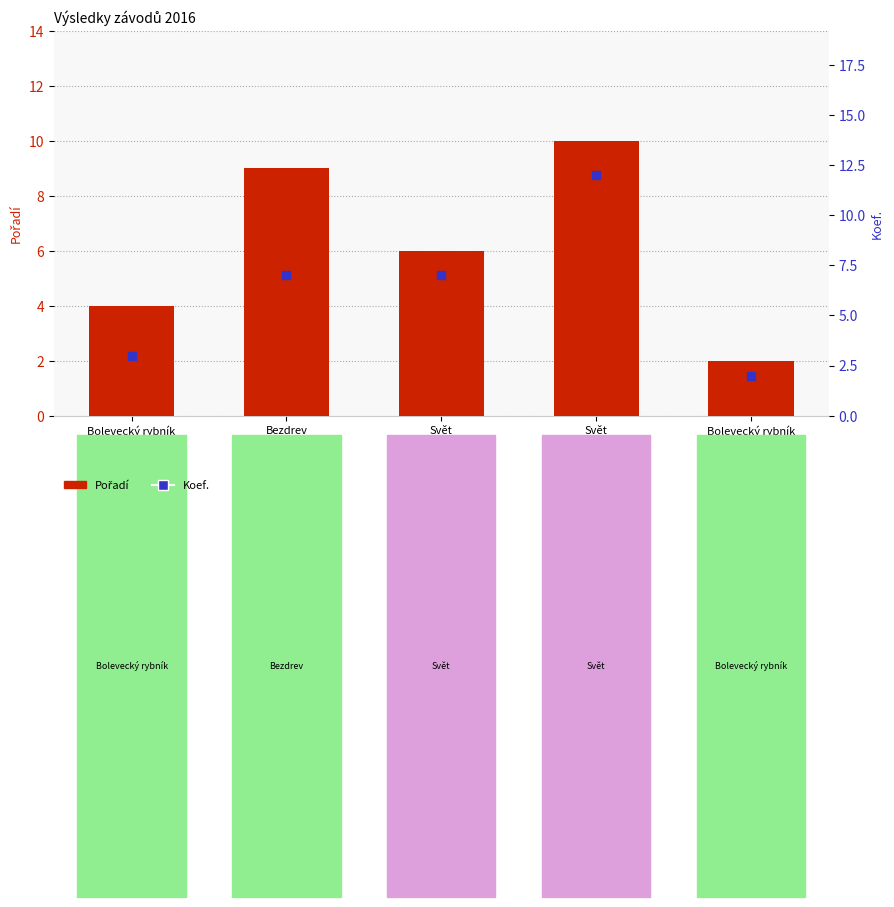

At how many categories does at least one series exceed 5?

3